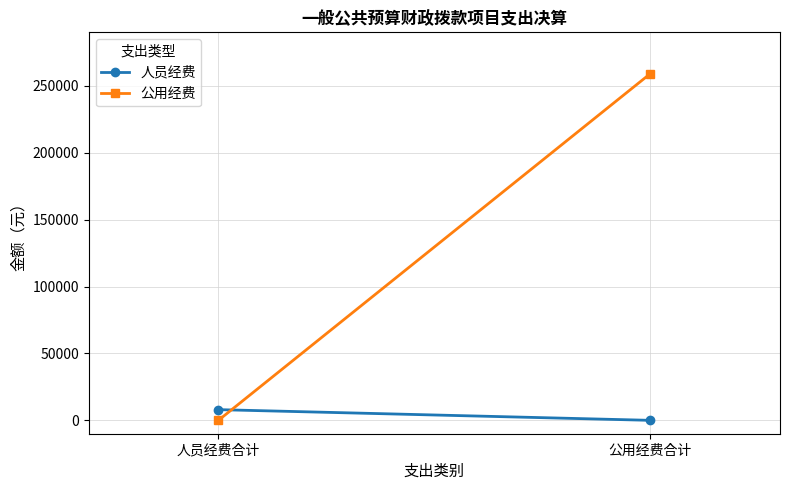

Which series has the largest total across all categories?

公用经费